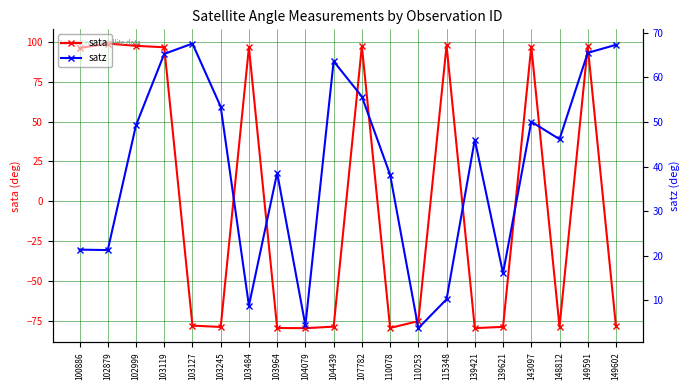

Does the chart have visible grid lines?

Yes